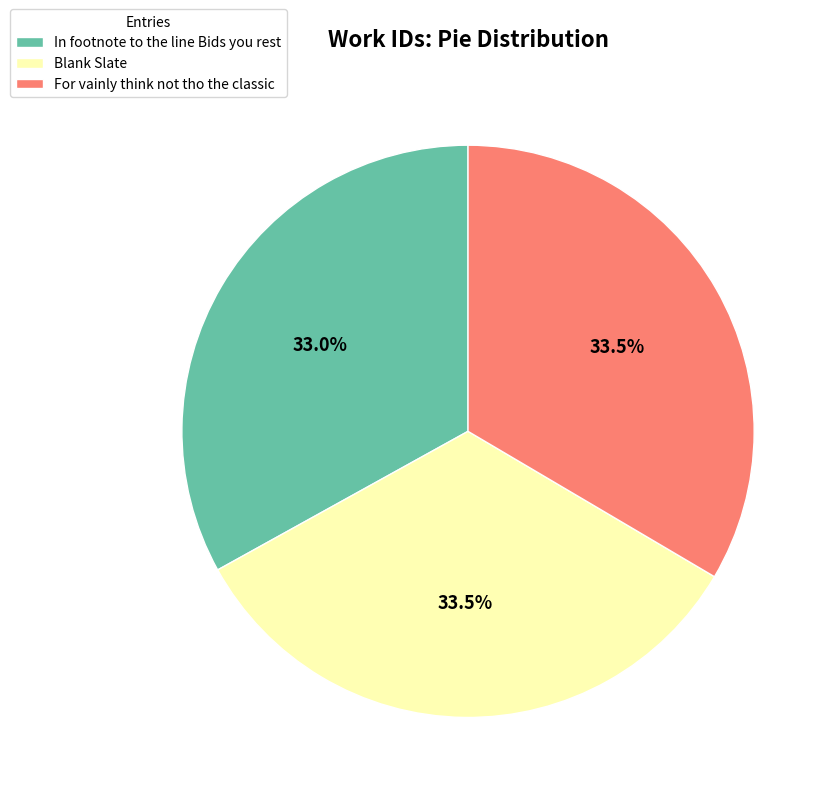

How many segments does this pie chart have?

3